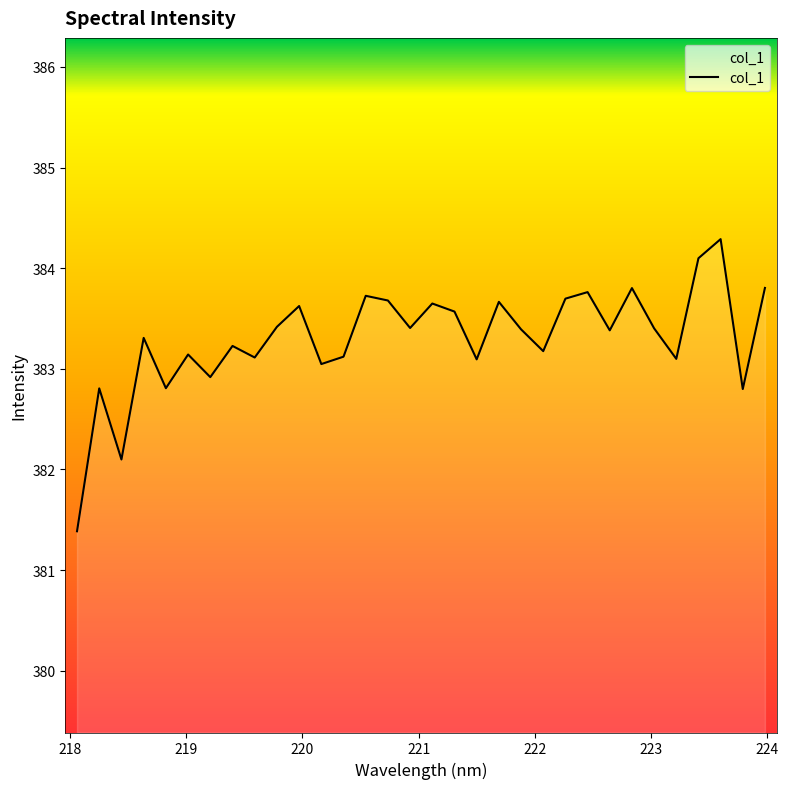

What is the smallest value displayed?

381.4